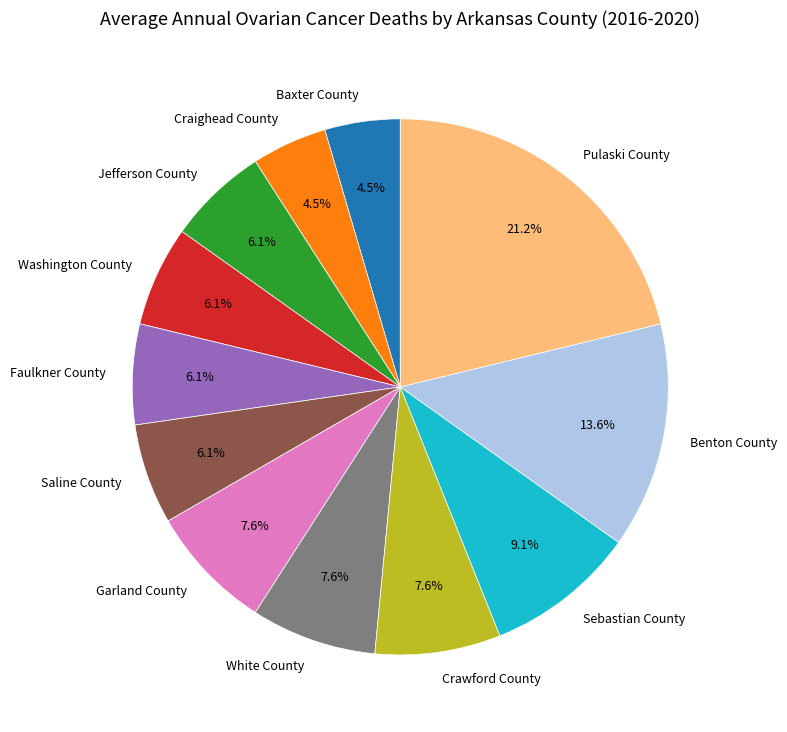

What is the largest slice in the pie chart?

Pulaski County